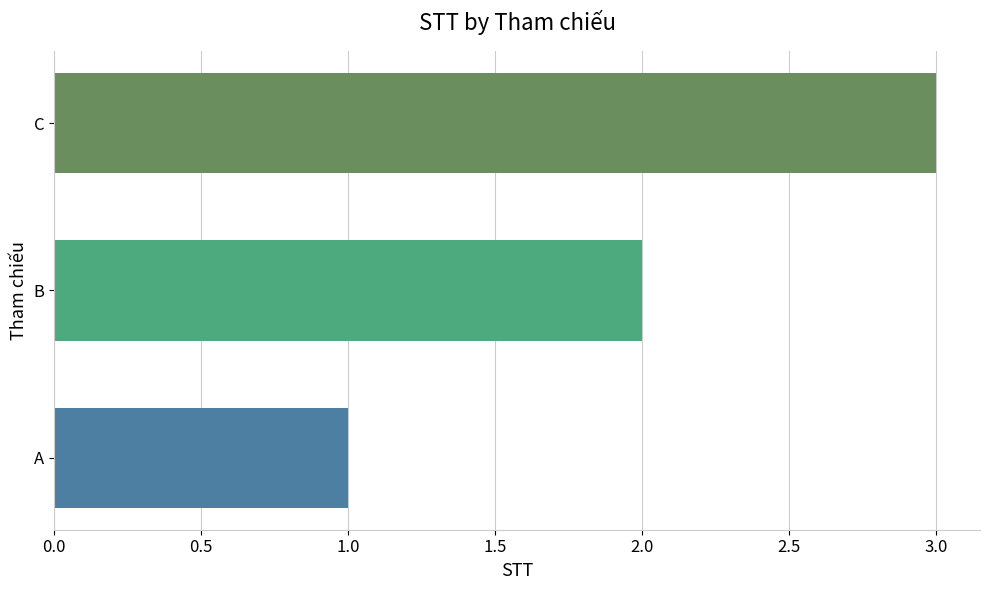

Which label corresponds to the largest value in the chart?

C